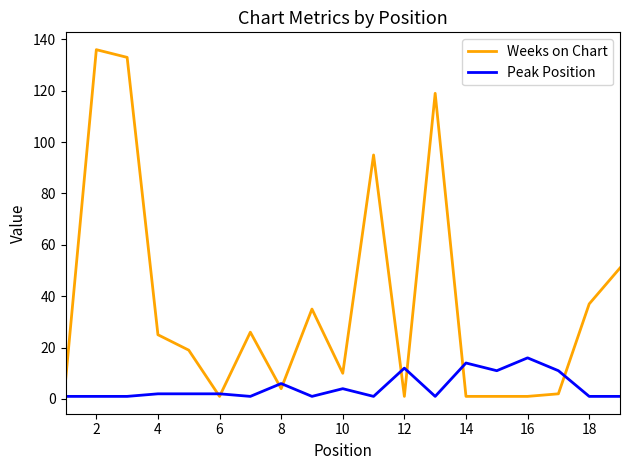

Rank the series by their average value, from lowest to highest.

Peak Position, Weeks on Chart